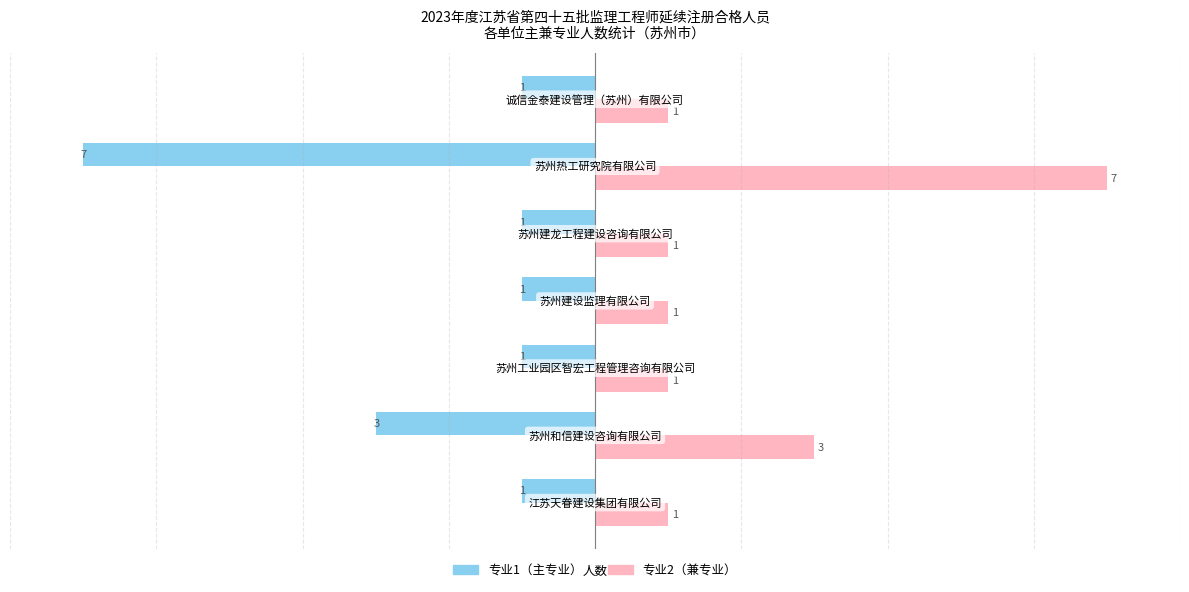

At how many categories does at least one series exceed 0?

7